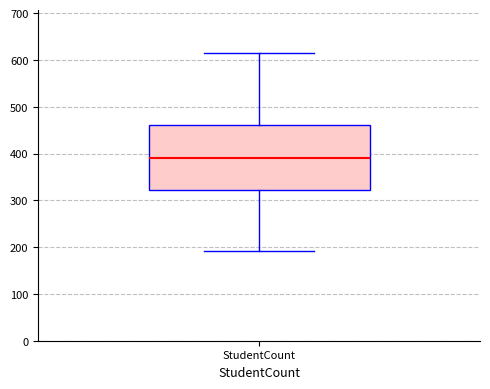

Transcribe this box plot: give where the median line is, the range the box spans, and where the two whiskers end, as read against the y-axis. The values are not printed on the chart, so give them approximately, as read against the axis.

median 390, box 320 to 460, whiskers 190 to 610